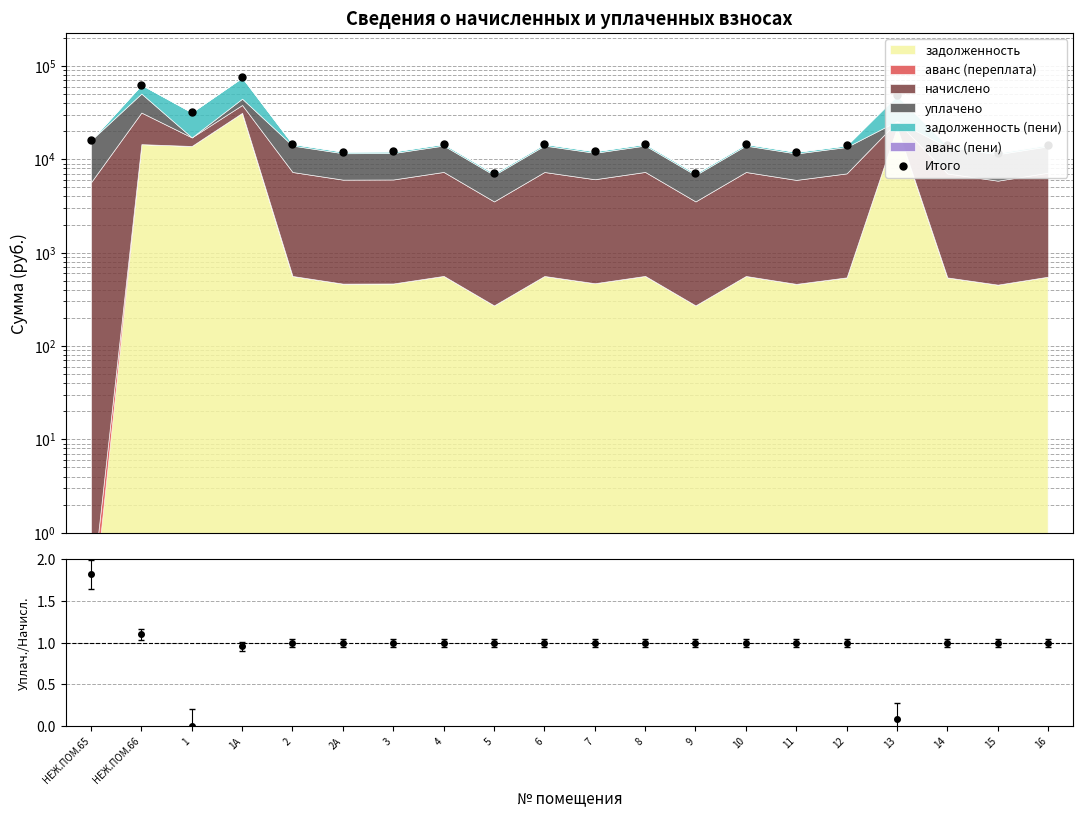

What is the average value of the Итого series?

21229.6